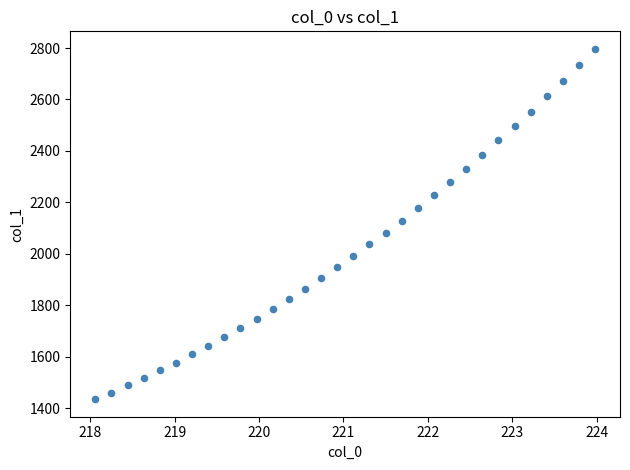

What is the range of X values (max minus min)?

5.9